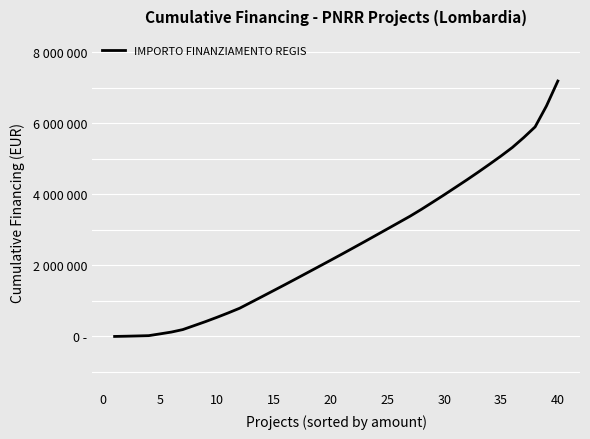

Reading left to right, transcribe all the data shown in this chart.

1200.0	7530.0	15383.0	23760.6	73260.6	124500.6	194033.2	305793.2	418523.6	538108.5	662908.5	794108.5	959390.6	1125260.2	1292019.9	1459319.0	1628901.1	1799701.5	1970879.2	2142329.2	2315592.5	2491160.9	2667161.3	2845543.9	3023959.7	3203064.8	3382484.9	3575748.2	3778613.0	3983249.2	4193763.8	4404677.6	4622291.1	4846062.4	5074655.2	5315052.8	5593546.1	5893546.1	6482722.8	7182457.3